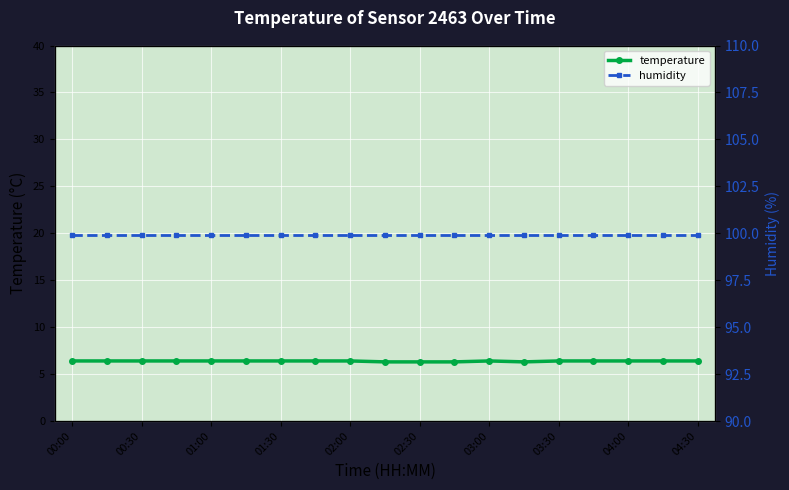

True or false: humidity has more than 1 points higher than both neighbors.

False